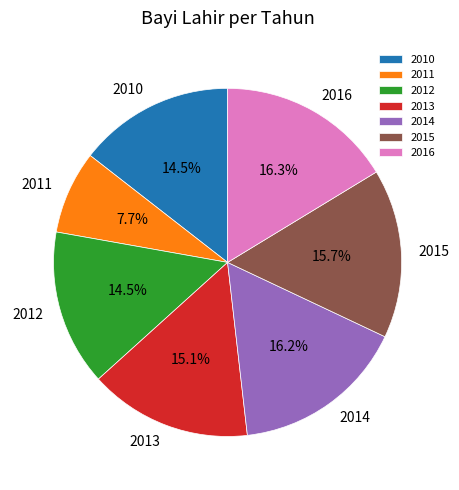

Approximately how many times larger is the value at 2011 compared to 2016?

0.5